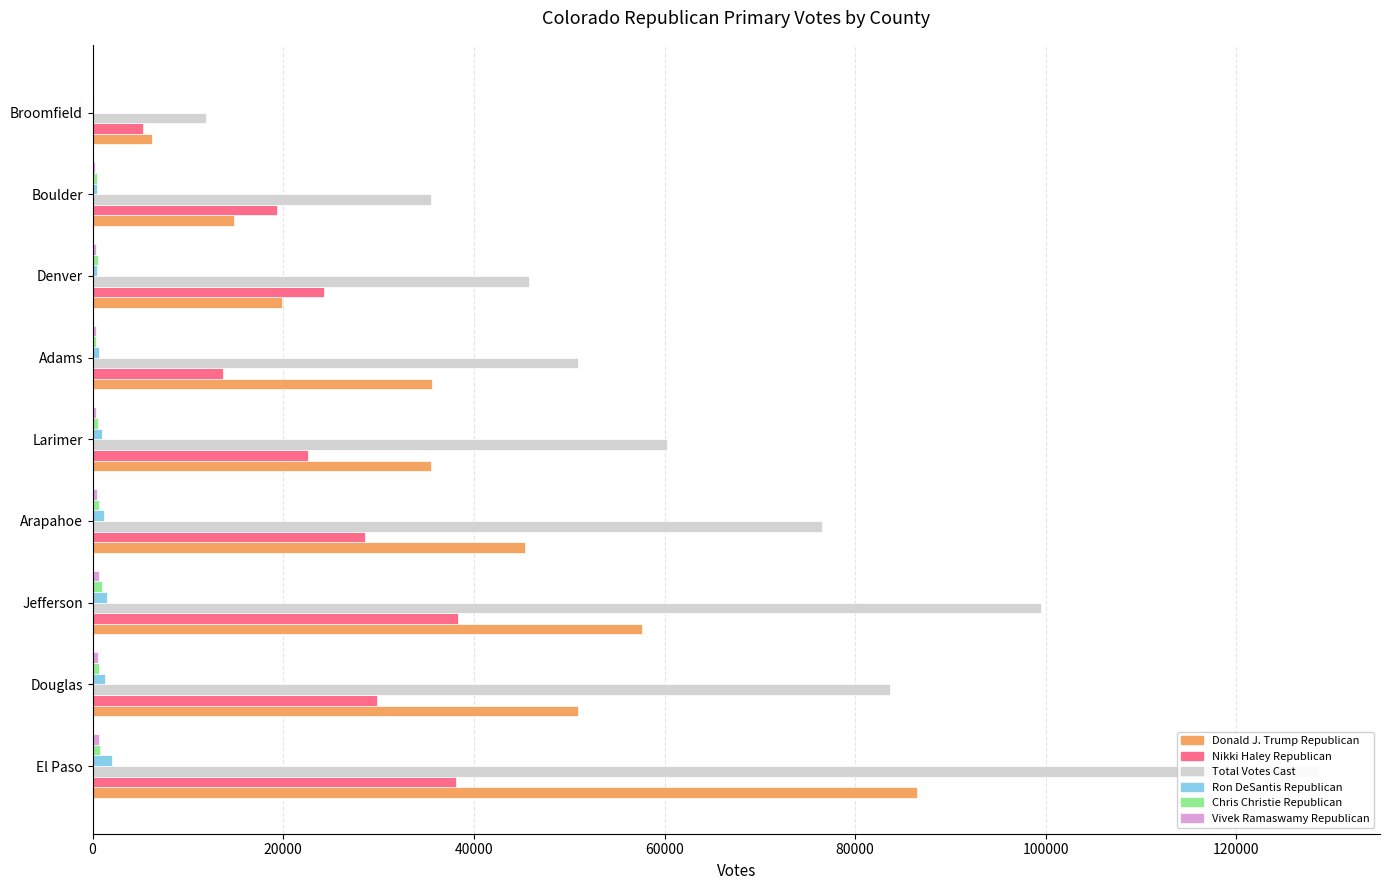

Reading right to left, transcribe all the data shown in this chart.

Donald J. Trump Republican: 6240	14809	19863	35645	35466	45366	57599	50975	86479
Nikki Haley Republican: 5258	19322	24315	13633	22640	28550	38373	29888	38148
Total Votes Cast: 11939	35485	45823	50877	60270	76483	99502	83630	128629
Ron DeSantis Republican: 157	439	492	671	990	1158	1461	1292	2057
Chris Christie Republican: 144	490	562	400	559	627	971	668	798
Vivek Ramaswamy Republican: 90	261	369	310	355	485	623	521	682